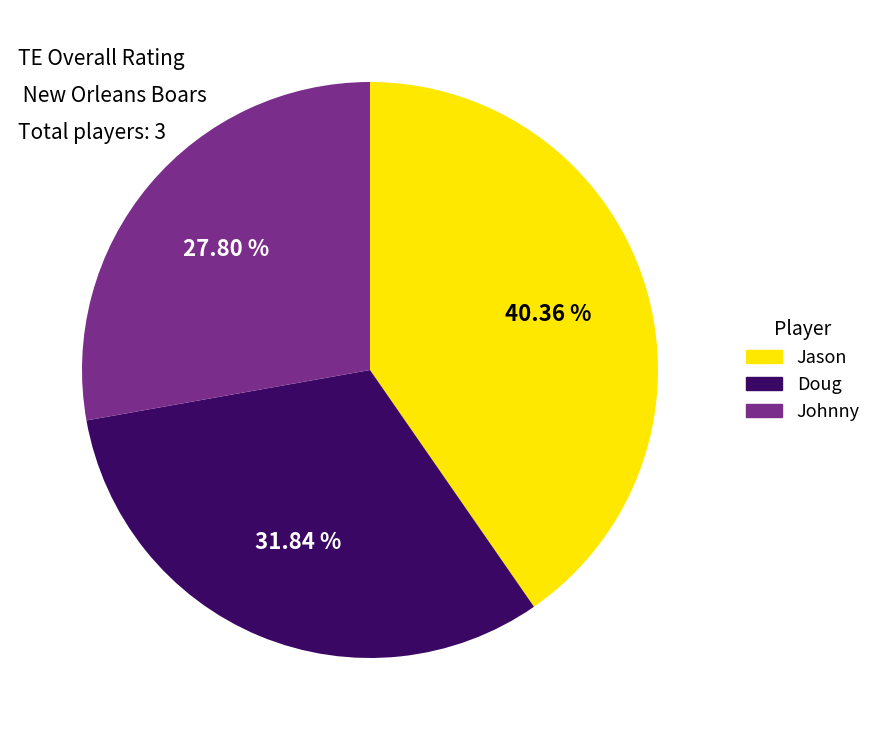

The Johnny slice represents 15% of the pie. True or false?

False